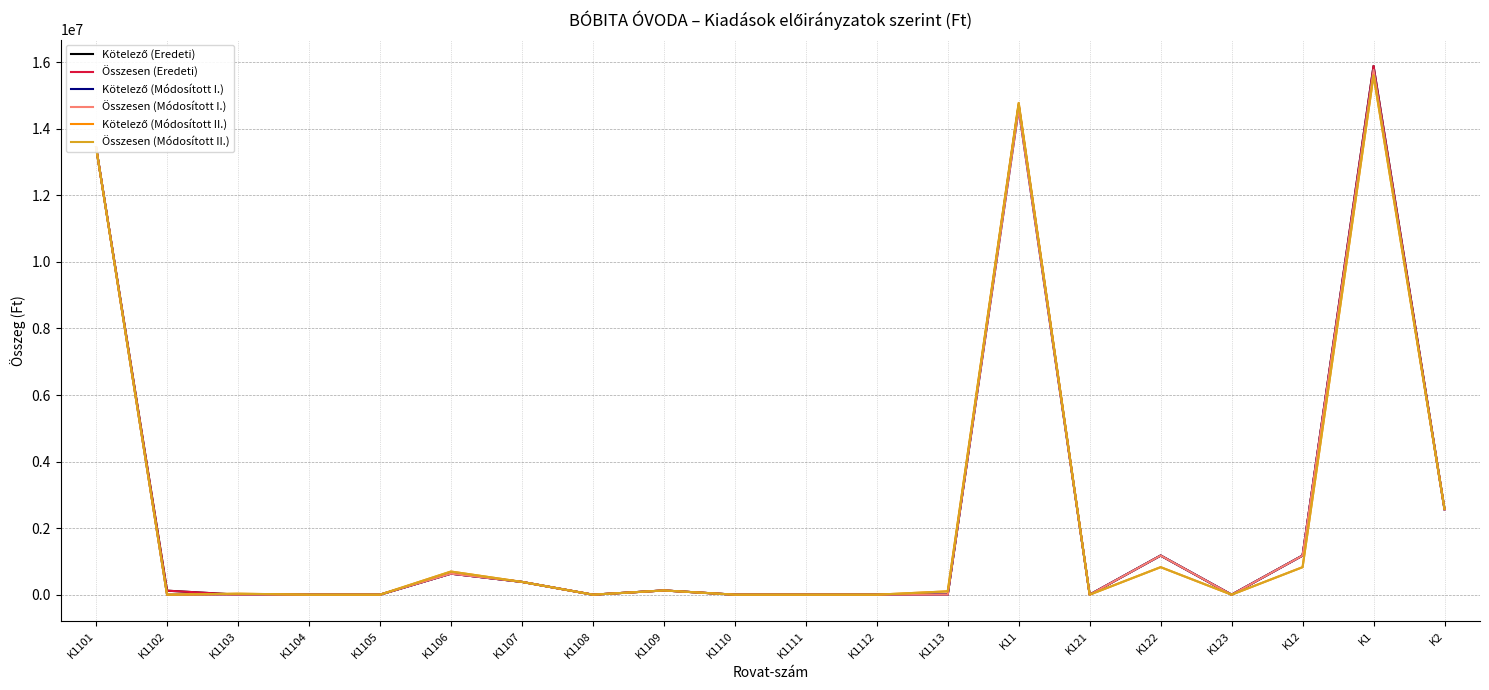

What is the label of the 18th point from the left?

K12